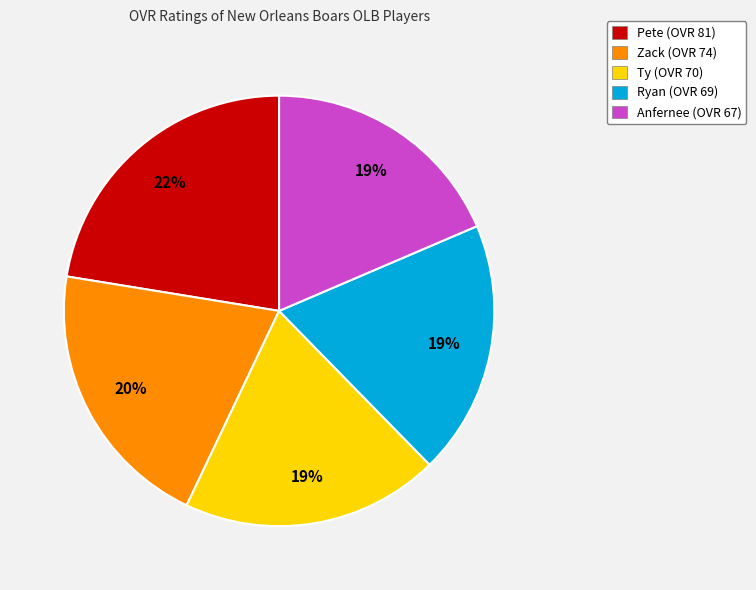

Which category has the biggest portion of the pie?

Pete